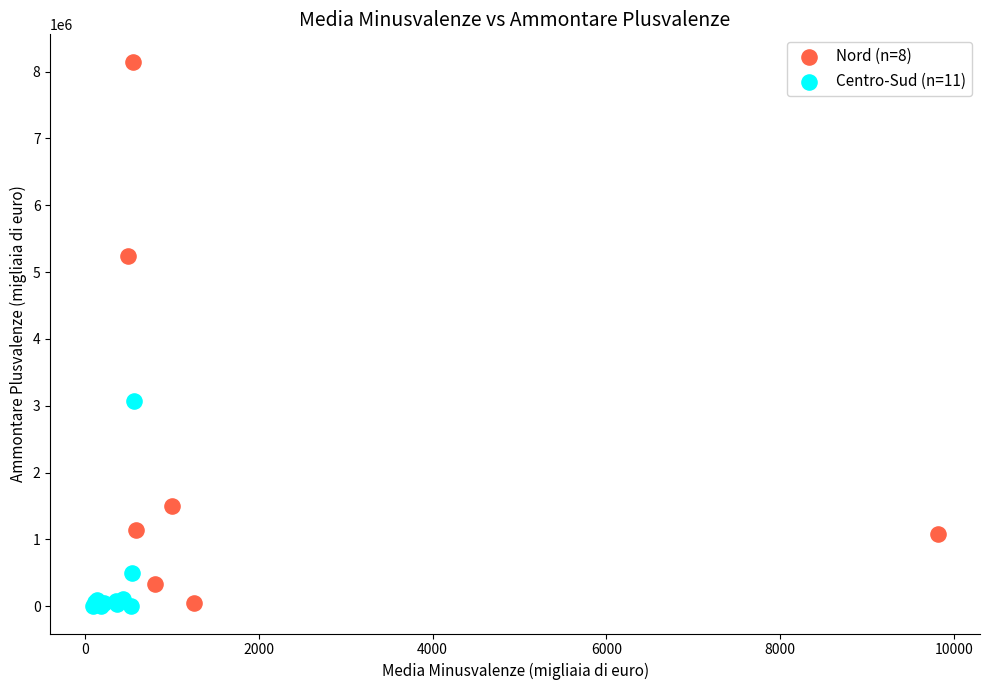

What are all the series names shown in the legend?

Nord (n=8), Centro-Sud (n=11)